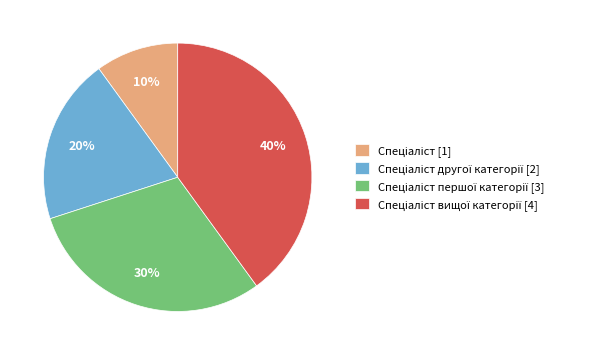

To the nearest percent, what is the average slice percentage?

25%